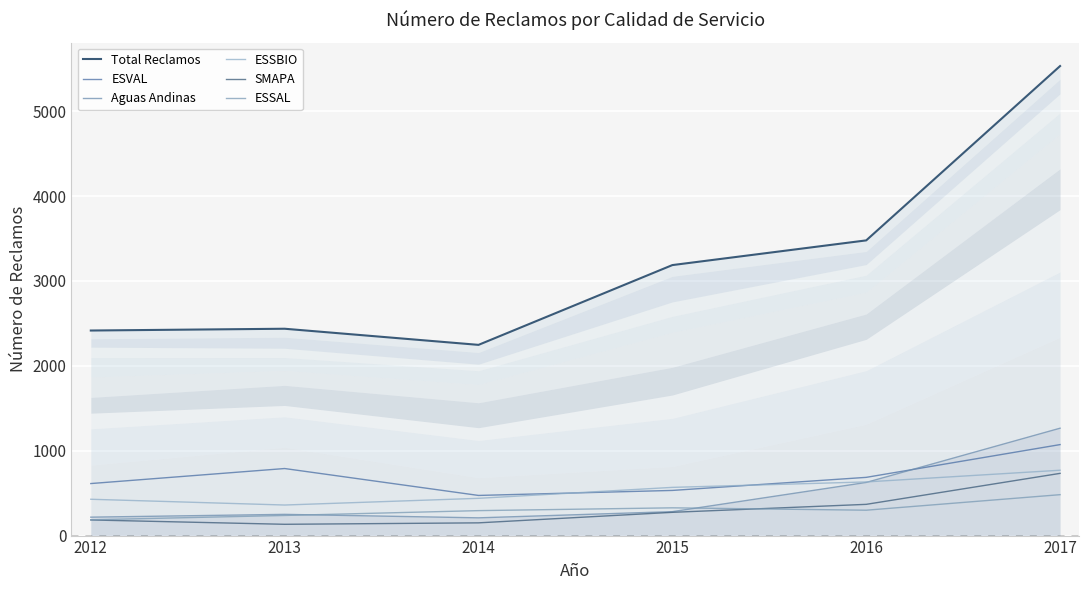

What is the total value across all series at 2016?

6089